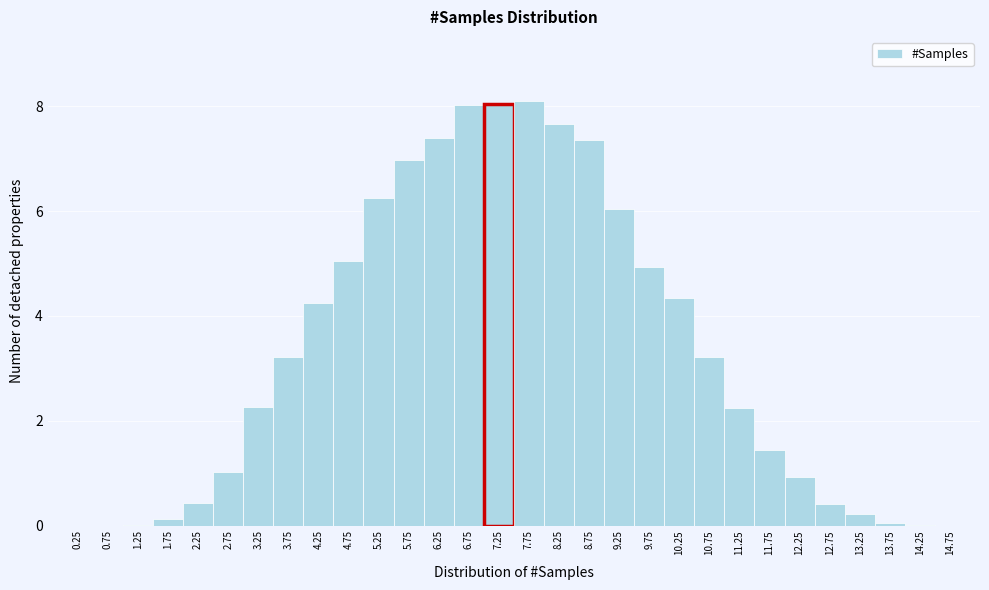

Reading left to right, list every bar in this chart as the range it spans on the x-axis followed by its height. The values are not printed on the chart, so give them approximately, as read against the axis.

0.0 to 0.5: 0
0.5 to 1.0: 0
1.0 to 1.5: under 0.2
1.5 to 2.0: under 0.2
2.0 to 2.5: 0.4
2.5 to 3.0: 1.0
3.0 to 3.5: 2.2
3.5 to 4.0: 3.2
4.0 to 4.5: 4.2
4.5 to 5.0: 5.0
5.0 to 5.5: 6.2
5.5 to 6.0: 7.0
6.0 to 6.5: 7.4
6.5 to 7.0: 8.0
7.0 to 7.5: 8.0
7.5 to 8.0: 8.2
8.0 to 8.5: 7.6
8.5 to 9.0: 7.4
9.0 to 9.5: 6.0
9.5 to 10.0: 5.0
10.0 to 10.5: 4.4
10.5 to 11.0: 3.2
11.0 to 11.5: 2.2
11.5 to 12.0: 1.4
12.0 to 12.5: 1.0
12.5 to 13.0: 0.4
13.0 to 13.5: 0.2
13.5 to 14.0: under 0.2
14.0 to 14.5: under 0.2
14.5 to 15.0: 0